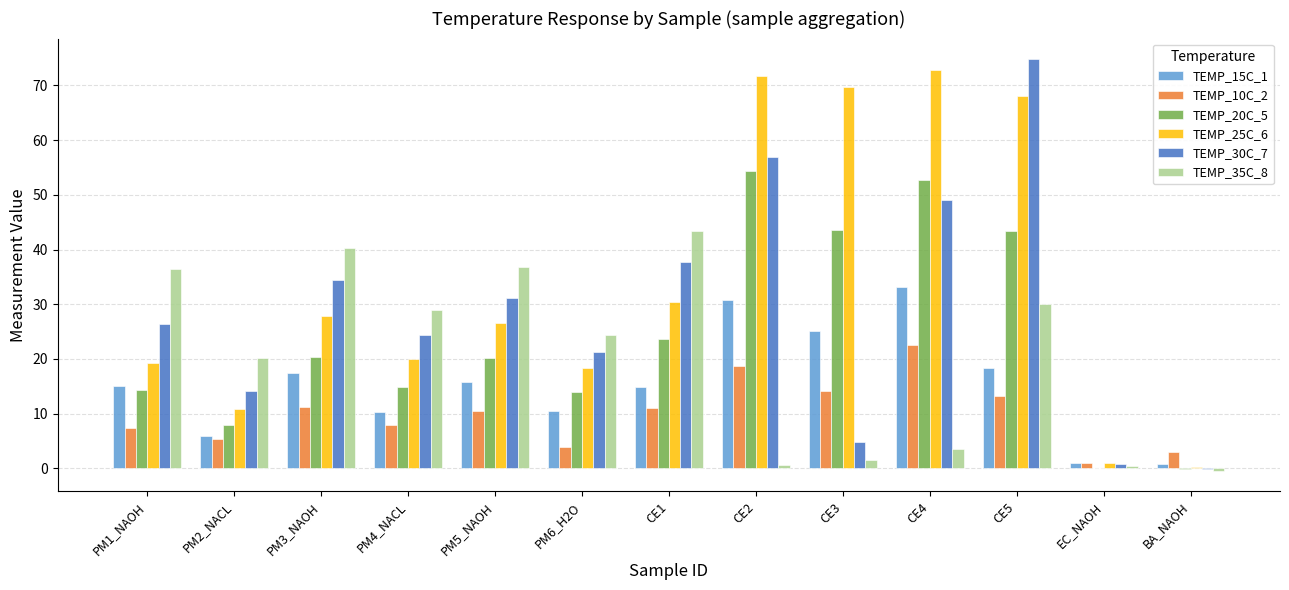

What is the maximum value shown in the chart?

74.8